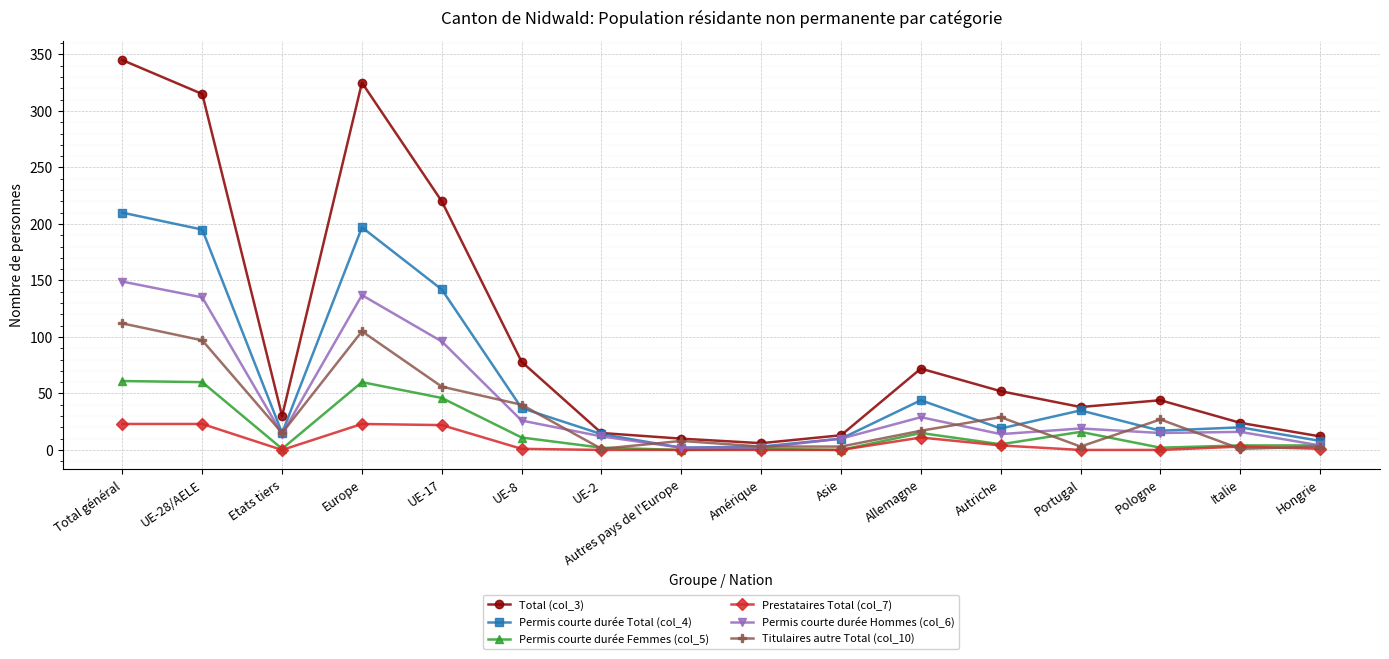

What is the label of the 11th point from the left?

Allemagne